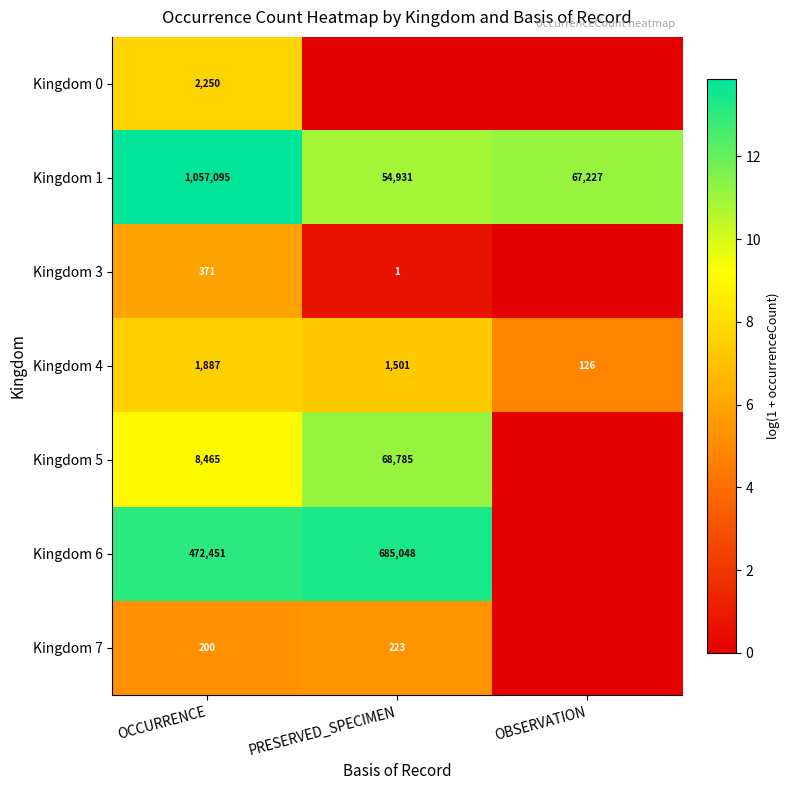

What is the sum of the Kingdom 3 values at PRESERVED_SPECIMEN and OCCURRENCE?

372